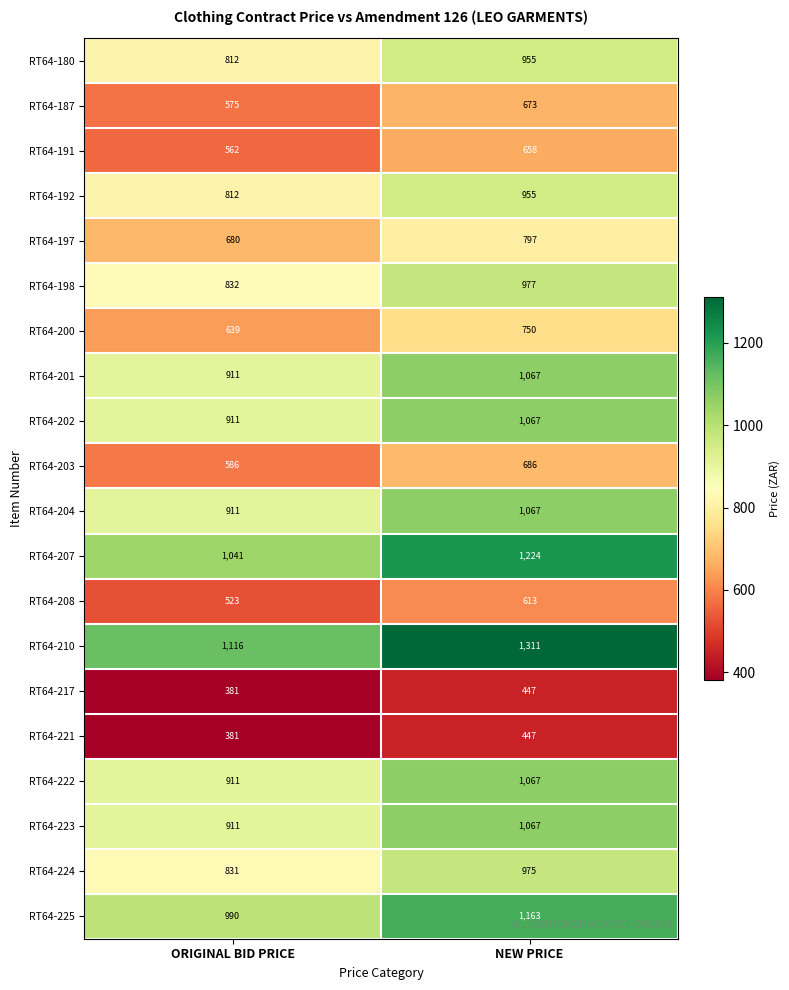

Between ORIGINAL BID PRICE and NEW PRICE, which series saw the biggest shift?

RT64-210